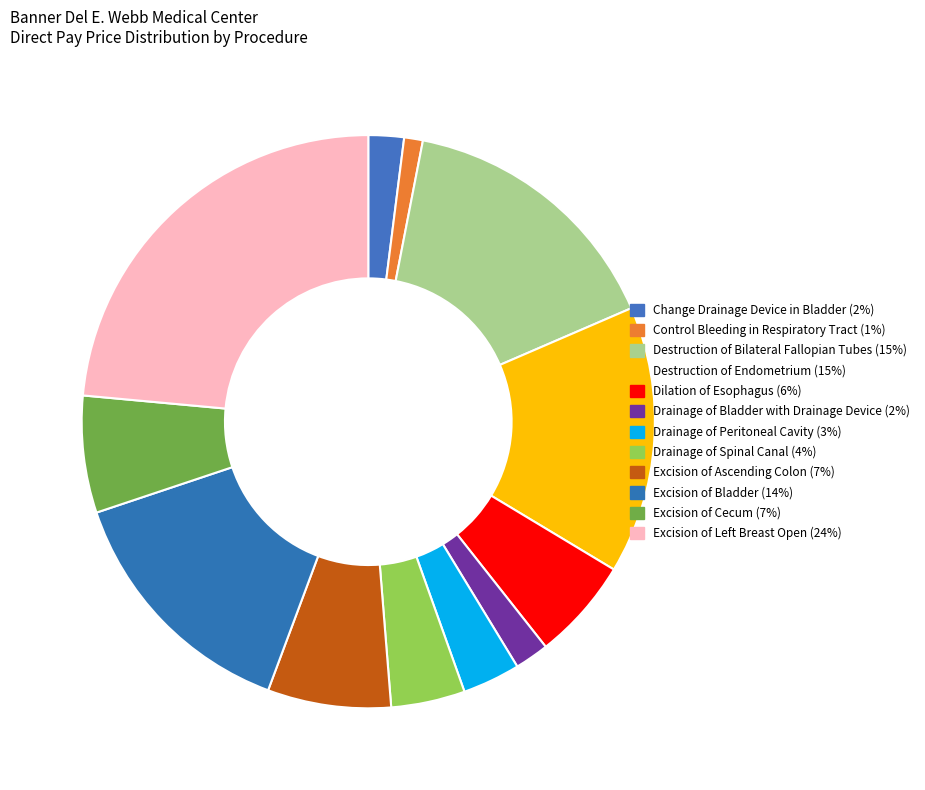

True or false: Drainage of Peritoneal Cavity accounts for 10% of the total.

False